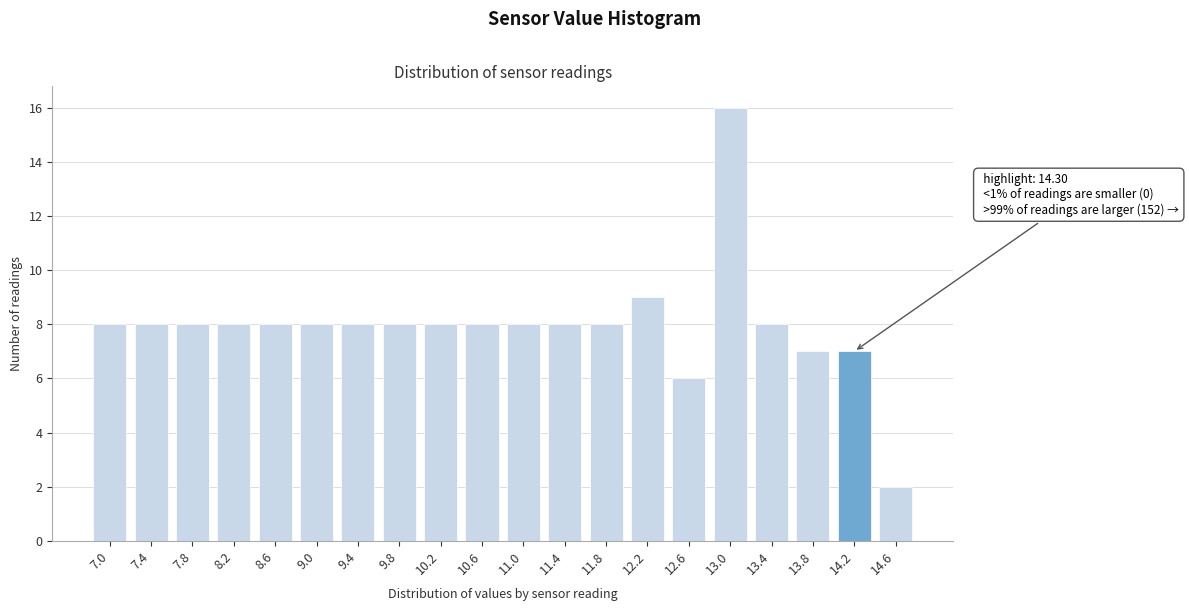

Reading left to right, what are all the values shown in this chart?

7.0=8	7.4=8	7.8=8	8.2=8	8.6=8	9.0=8	9.4=8	9.8=8	10.2=8	10.6=8	11.0=8	11.4=8	11.8=8	12.2=9	12.6=6	13.0=16	13.4=8	13.8=7	14.2=7	14.6=2